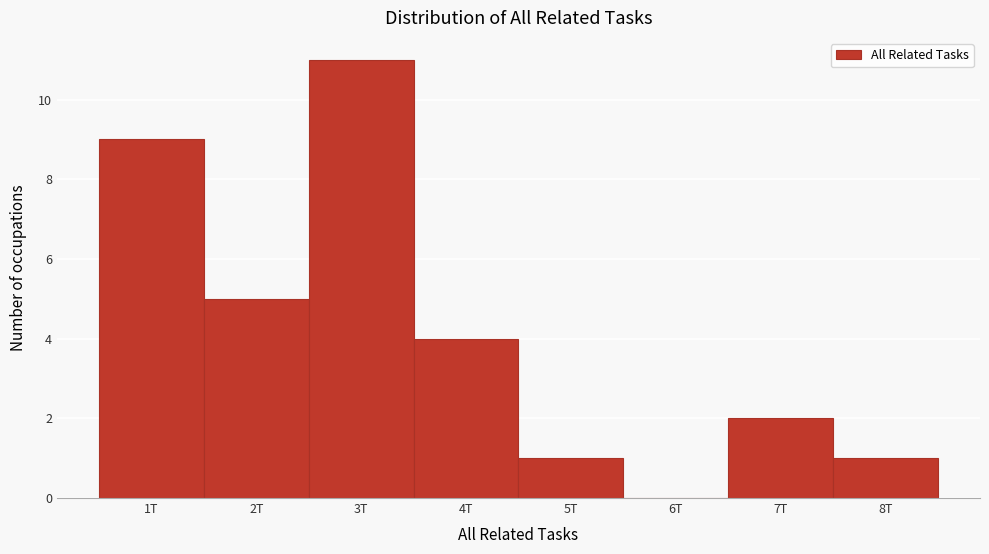

Reading right to left, transcribe all the data shown in this chart.

8T=1	7T=2	6T=0	5T=1	4T=4	3T=11	2T=5	1T=9